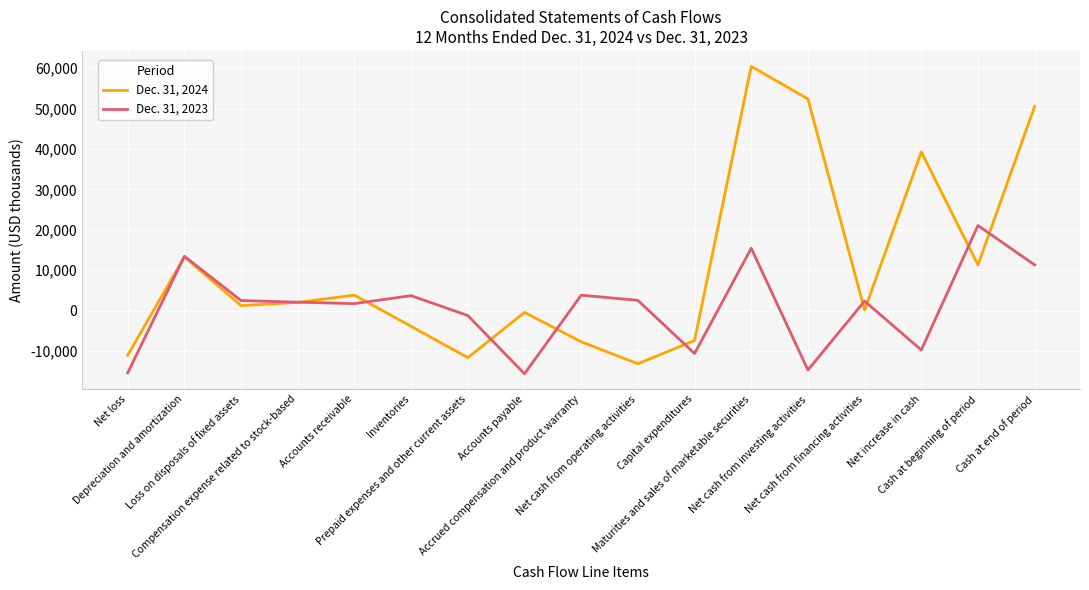

True or false: Dec. 31, 2023 and Dec. 31, 2024 cross at least once.

True